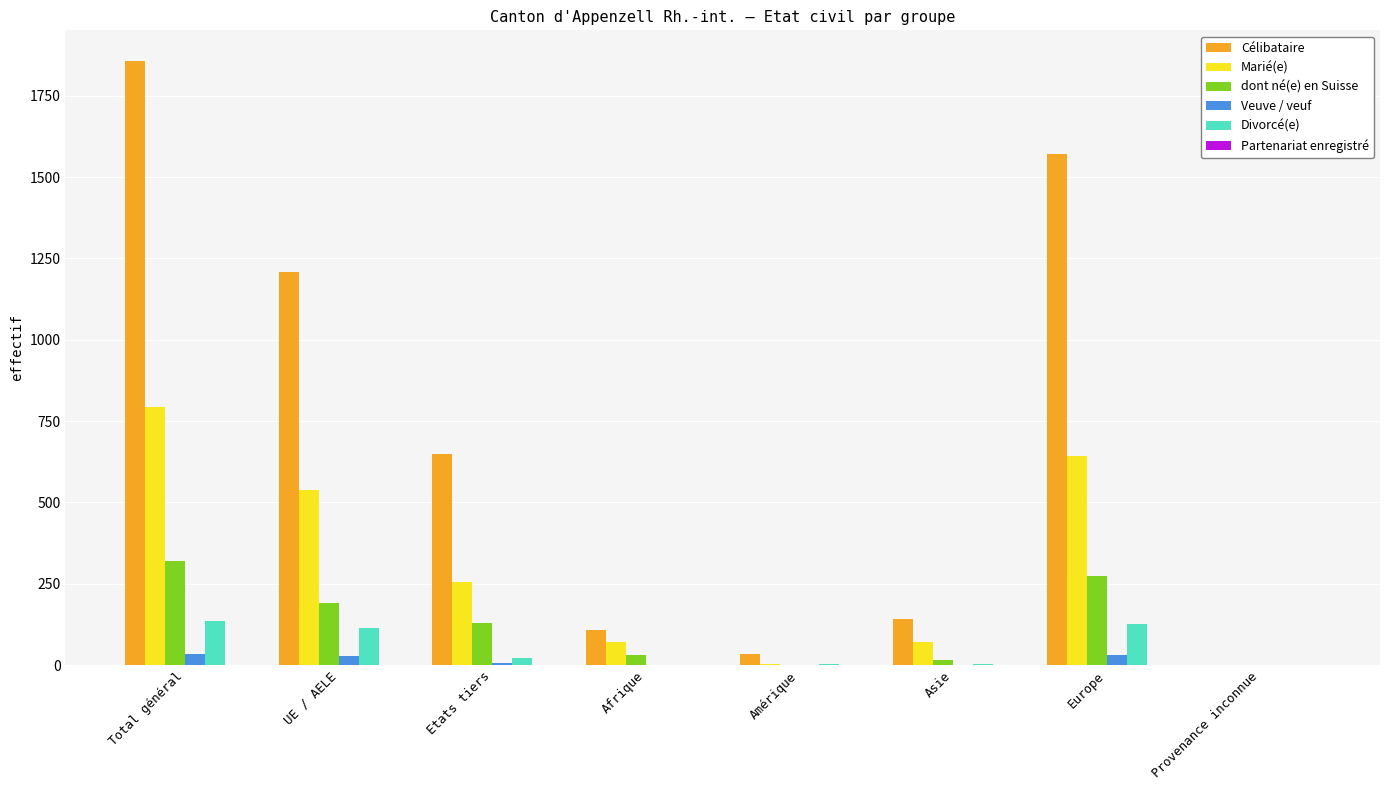

The value of dont né(e) en Suisse at Europe is 273. True or false?

True